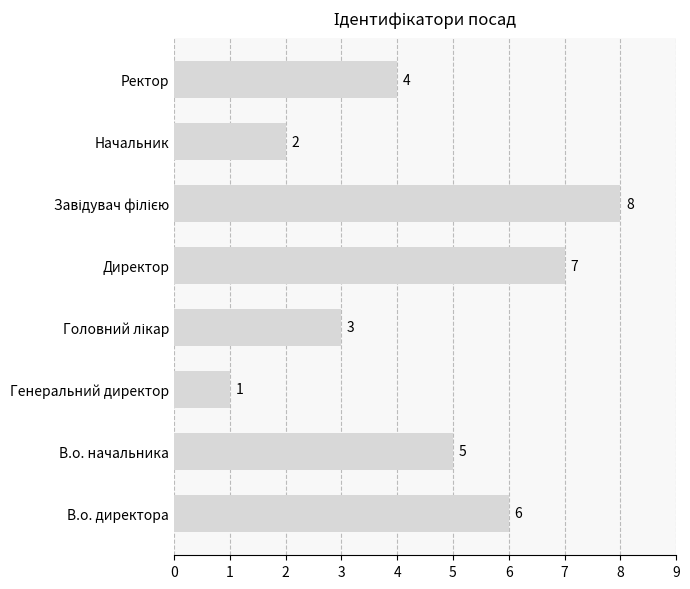

Reading bottom to top, what are all the values shown in this chart?

6	5	1	3	7	8	2	4